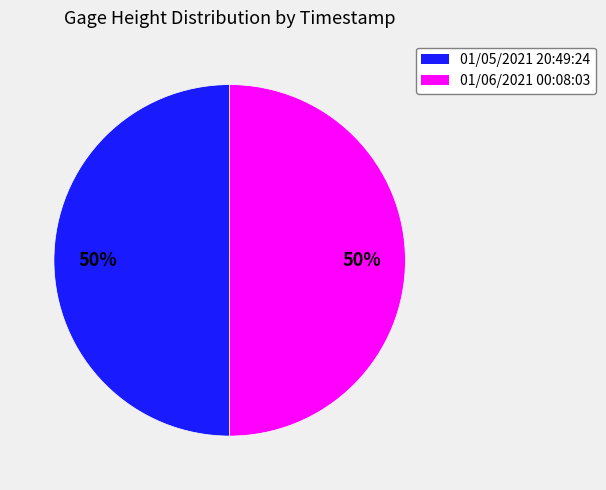

To the nearest percent, what percentage of the pie is 01/05/2021 20:49:24?

50%